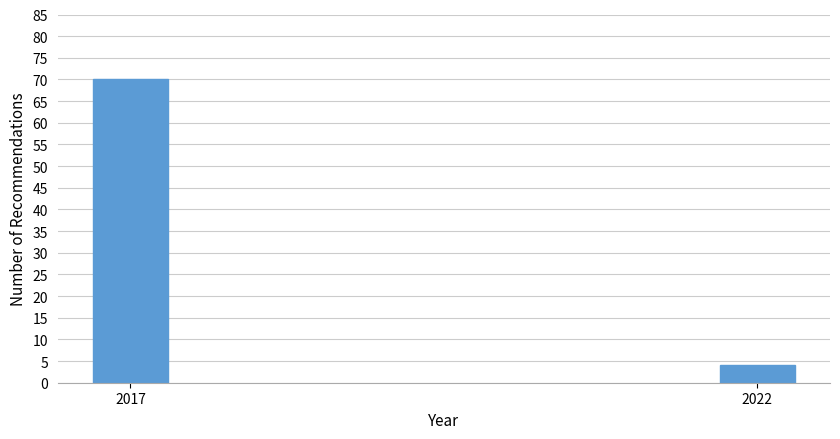

Reading right to left, what are all the values shown in this chart?

2022=4	2017=70